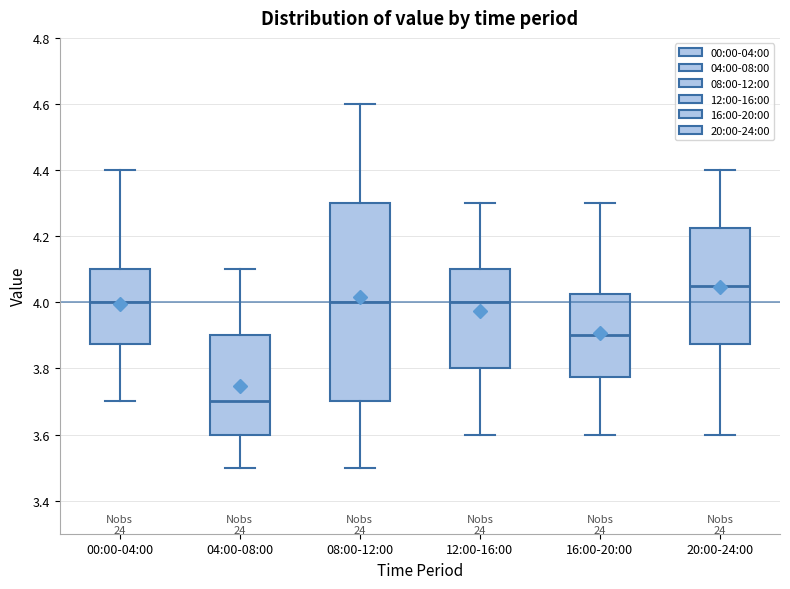

Reading left to right, transcribe this box plot: for each box, give where its median line is, the range the box spans, and where its two whiskers end, as read against the y-axis. The values are not printed on the chart, so give them approximately, as read against the axis.

00:00-04:00: median 4.00, box 3.88 to 4.10, whiskers 3.70 to 4.40
04:00-08:00: median 3.70, box 3.60 to 3.90, whiskers 3.50 to 4.10
08:00-12:00: median 4.00, box 3.70 to 4.30, whiskers 3.50 to 4.60
12:00-16:00: median 4.00, box 3.80 to 4.10, whiskers 3.60 to 4.30
16:00-20:00: median 3.90, box 3.78 to 4.02, whiskers 3.60 to 4.30
20:00-24:00: median 4.06, box 3.88 to 4.22, whiskers 3.60 to 4.40